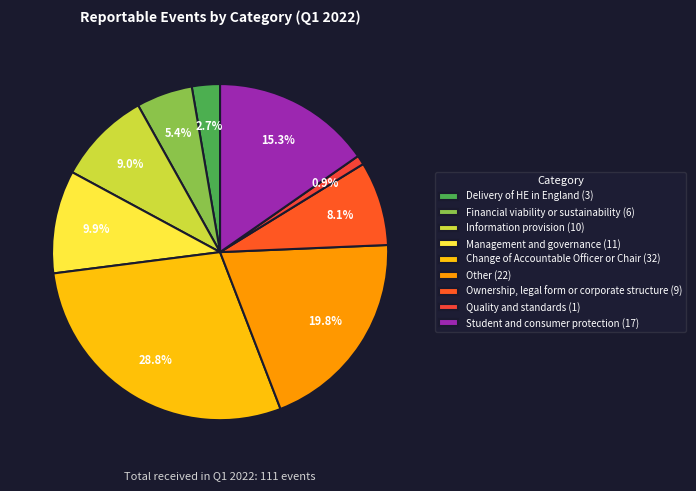

What is the ratio of the value at Student and consumer protection to the value at Other?

0.8